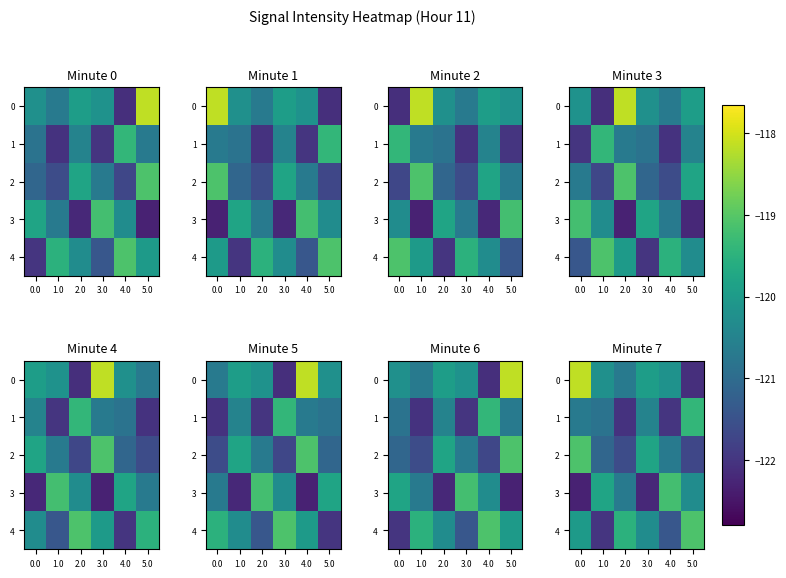

List the series in order of their peak value, highest first.

0, 2, 4, 3, 1